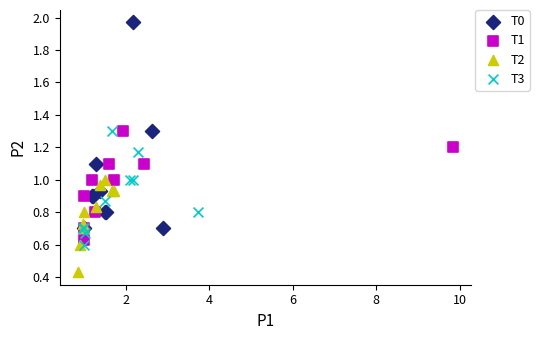

Which series reaches the minimum Y coordinate?

T2